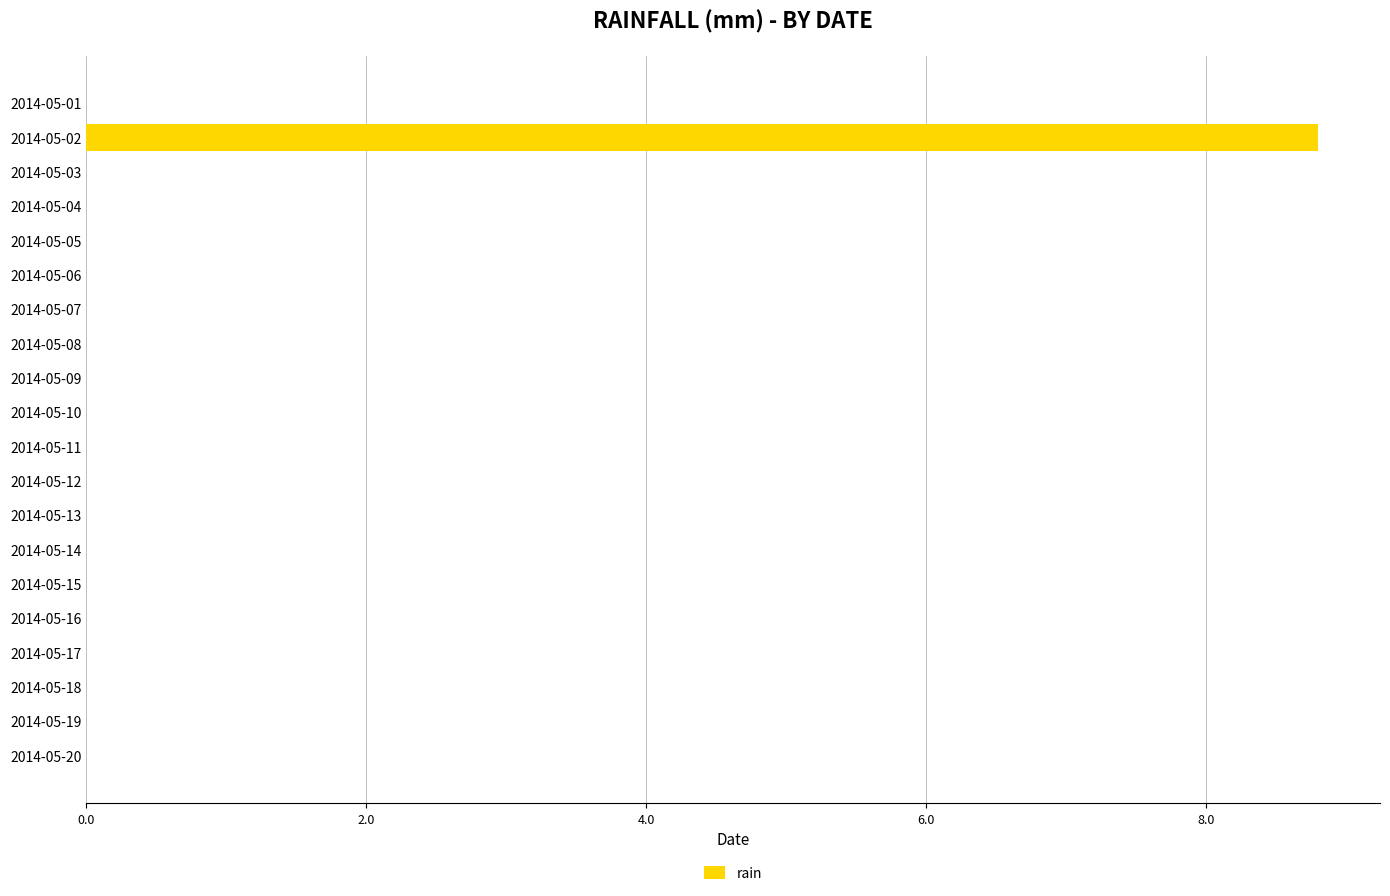

Reading bottom to top, what are all the values shown in this chart?

2014-05-20=0.0	2014-05-19=0.0	2014-05-18=0.0	2014-05-17=0.0	2014-05-16=0.0	2014-05-15=0.0	2014-05-14=0.0	2014-05-13=0.0	2014-05-12=0.0	2014-05-11=0.0	2014-05-10=0.0	2014-05-09=0.0	2014-05-08=0.0	2014-05-07=0.0	2014-05-06=0.0	2014-05-05=0.0	2014-05-04=0.0	2014-05-03=0.0	2014-05-02=8.8	2014-05-01=0.0